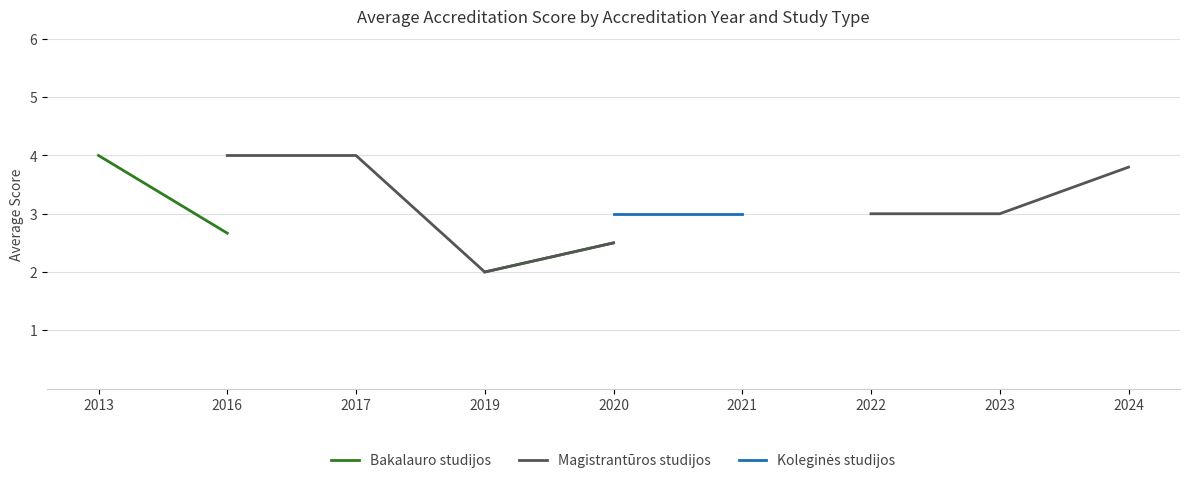

What is the difference between the maximum and minimum values in the Bakalauro studijos series?

2.0